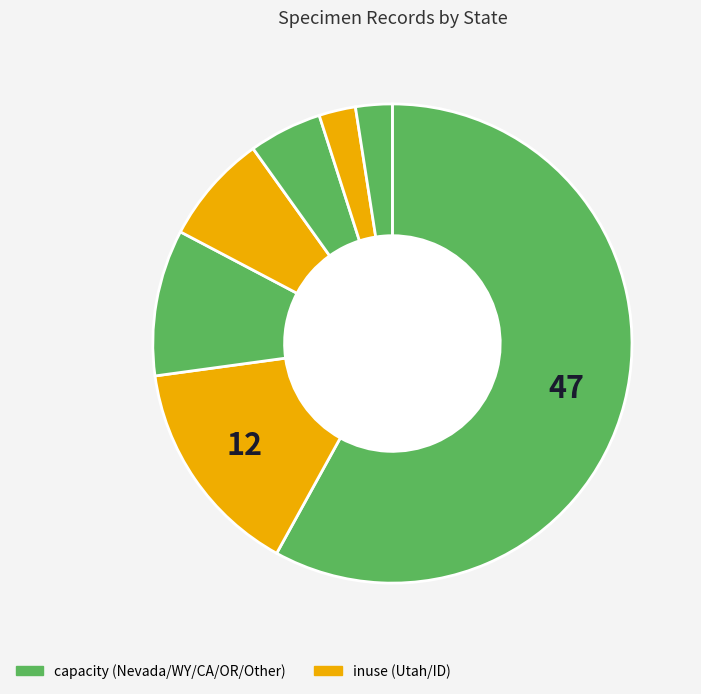

How many segments does this pie chart have?

7